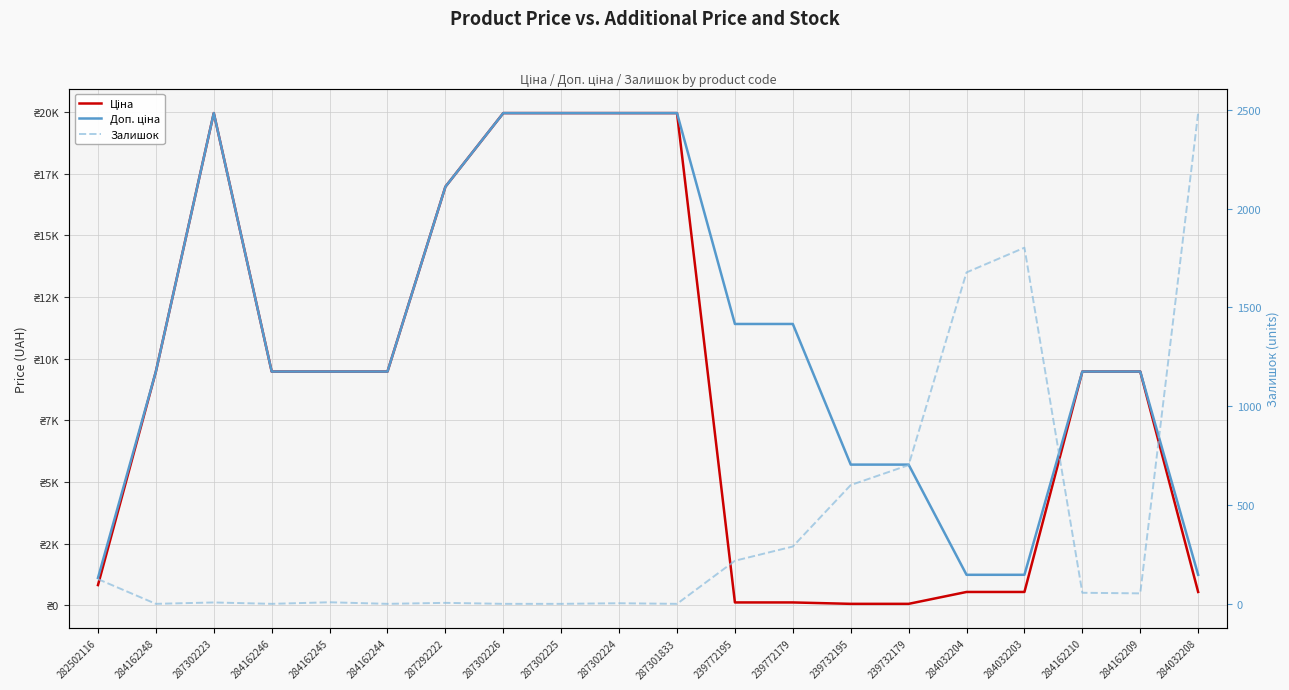

Which category has the highest value in the Залишок series?

284032208